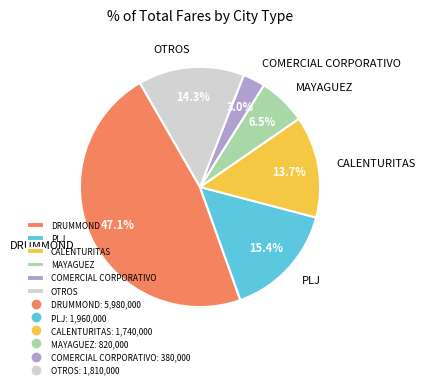

What is the largest slice in the pie chart?

DRUMMOND